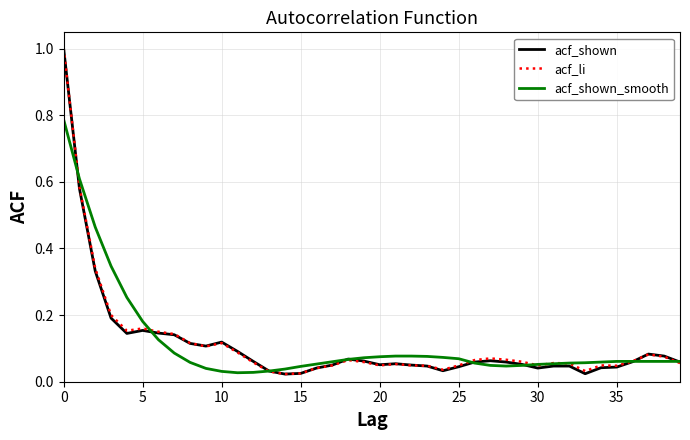

At how many categories does at least one series exceed 0?

40